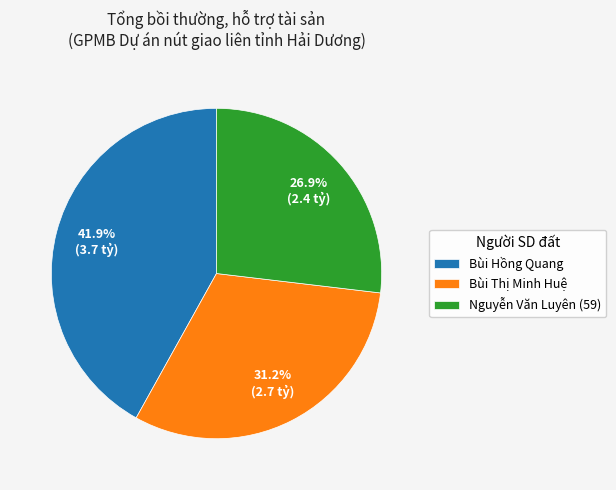

How much of the chart is everything except Nguyễn Văn Luyên (59)?

73.1%